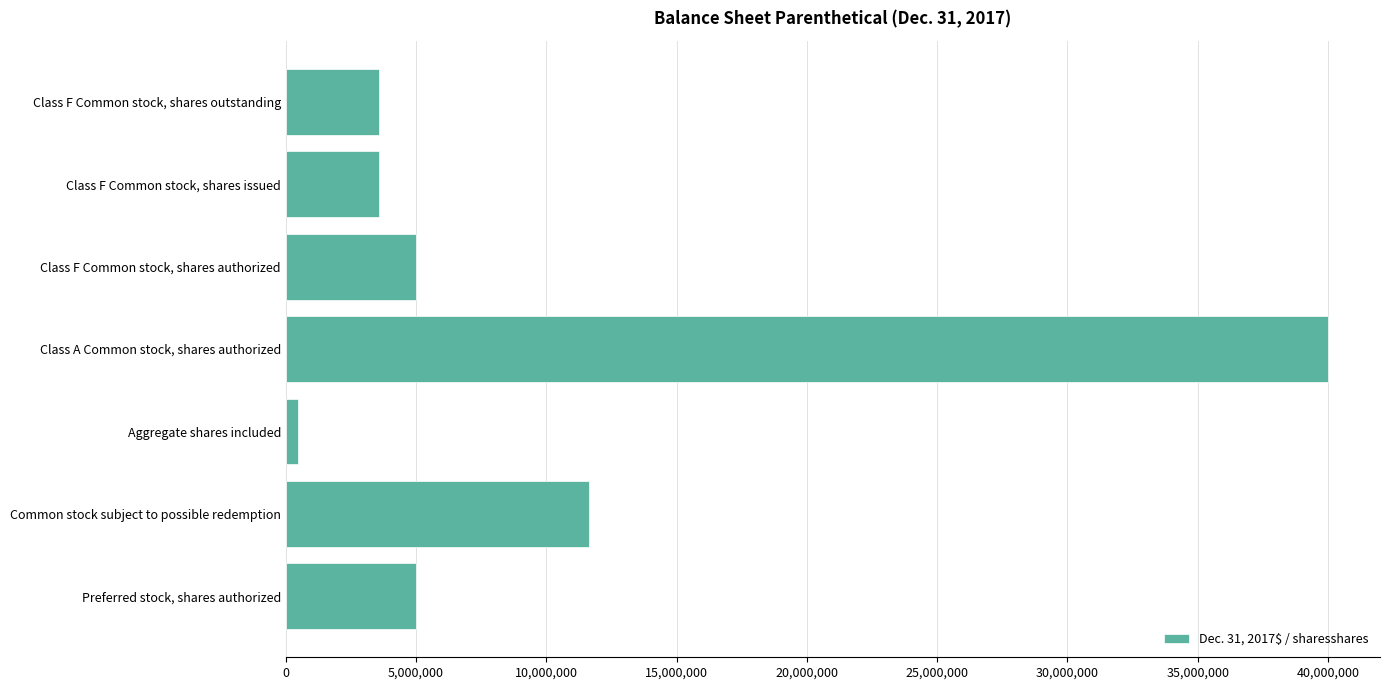

Count the number of categories in the chart.

7